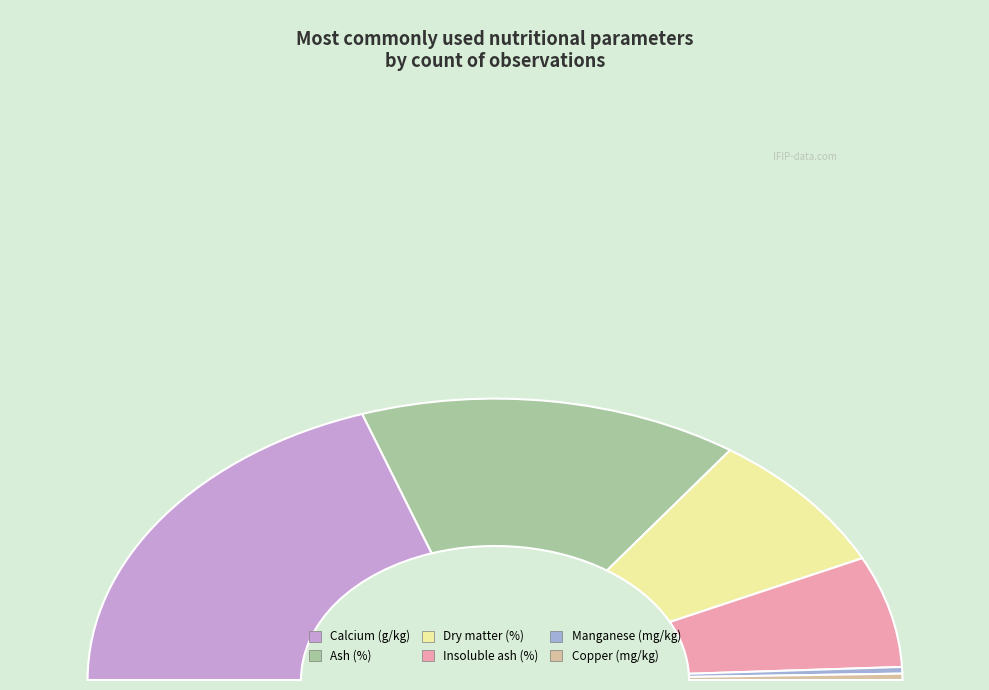

How many segments does this pie chart have?

6